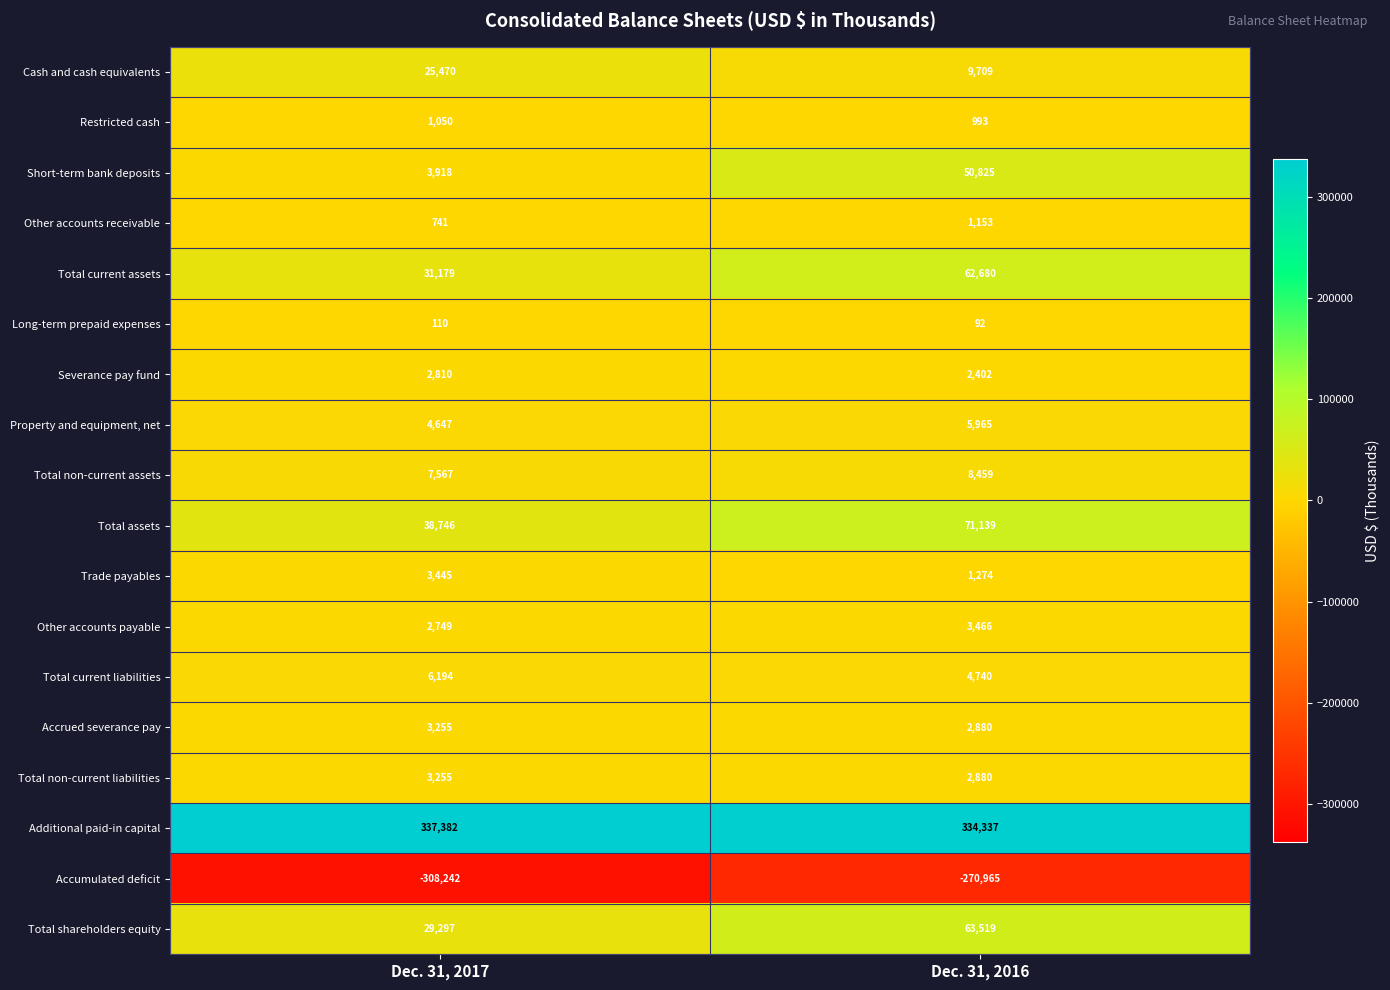

What is the difference between the maximum and minimum values in the Severance pay fund series?

408